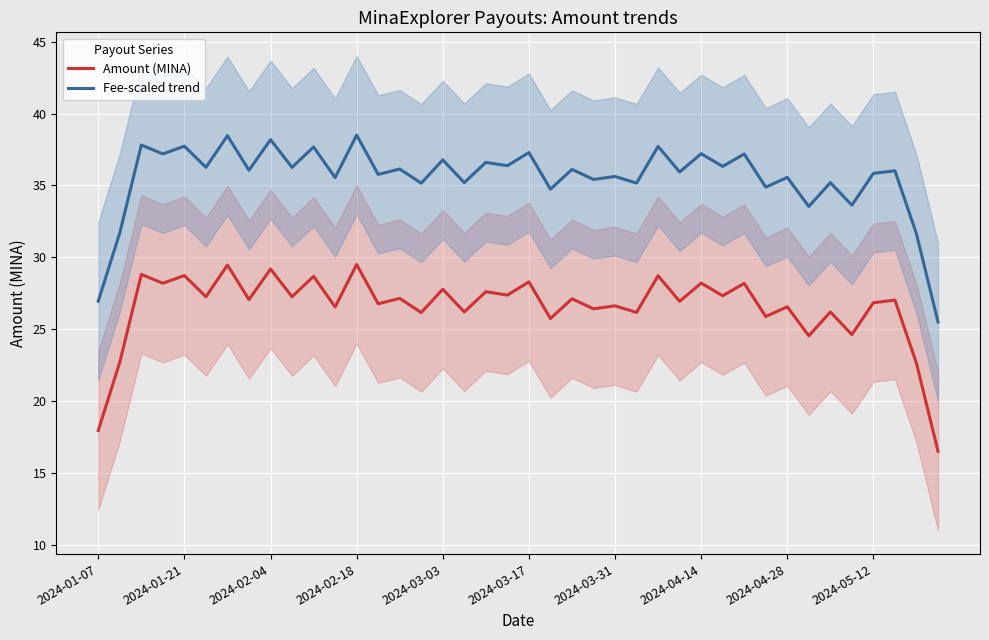

What are all the series names shown in the legend?

Amount (MINA), Fee-scaled trend